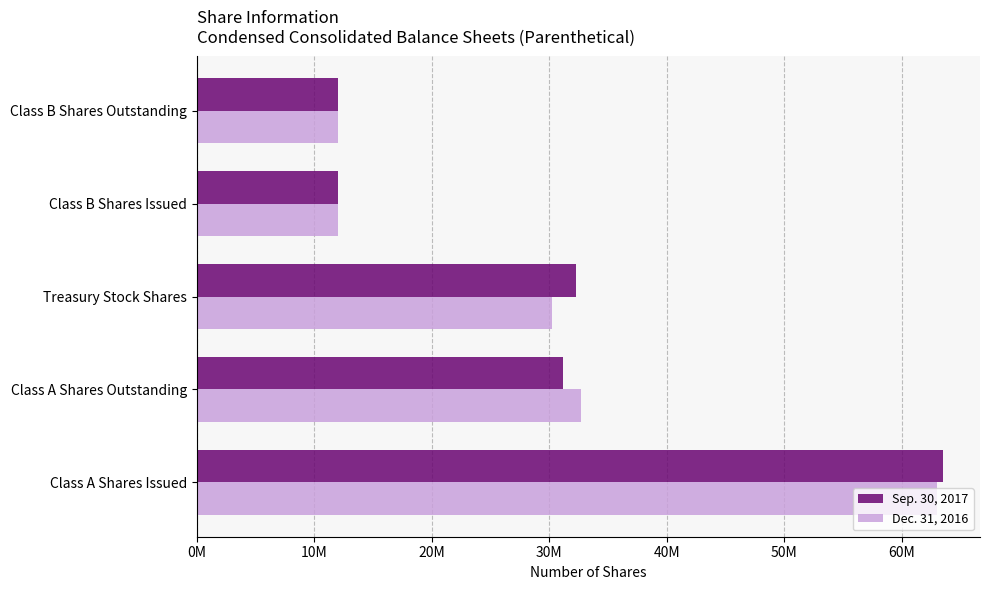

What are all the series names shown in the legend?

Sep. 30, 2017, Dec. 31, 2016